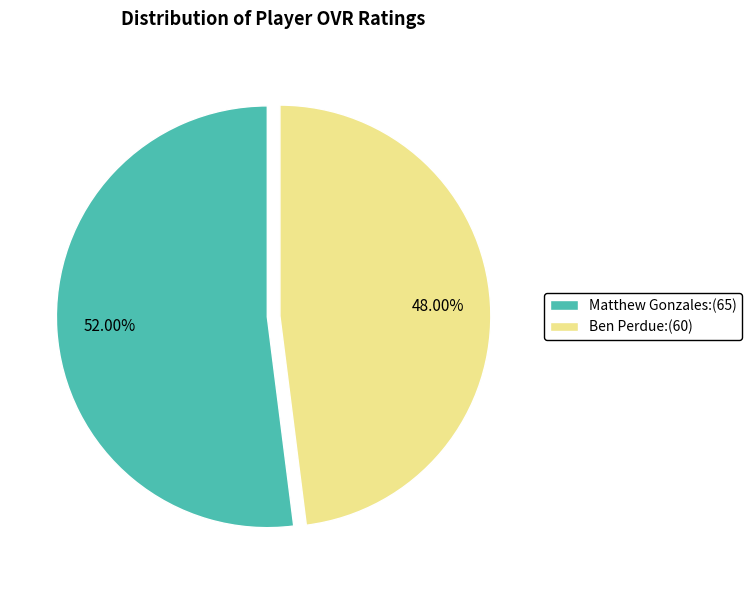

Which slice is the largest?

Matthew Gonzales